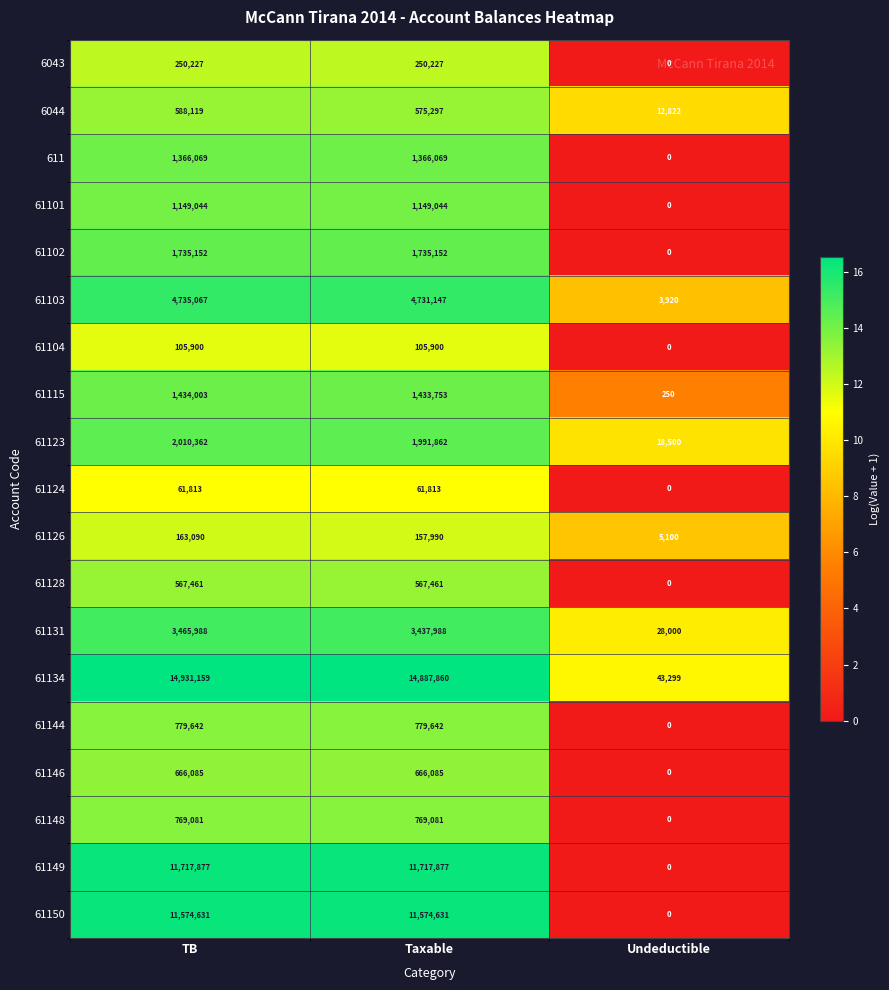

Which series has the largest range (max minus min)?

61134